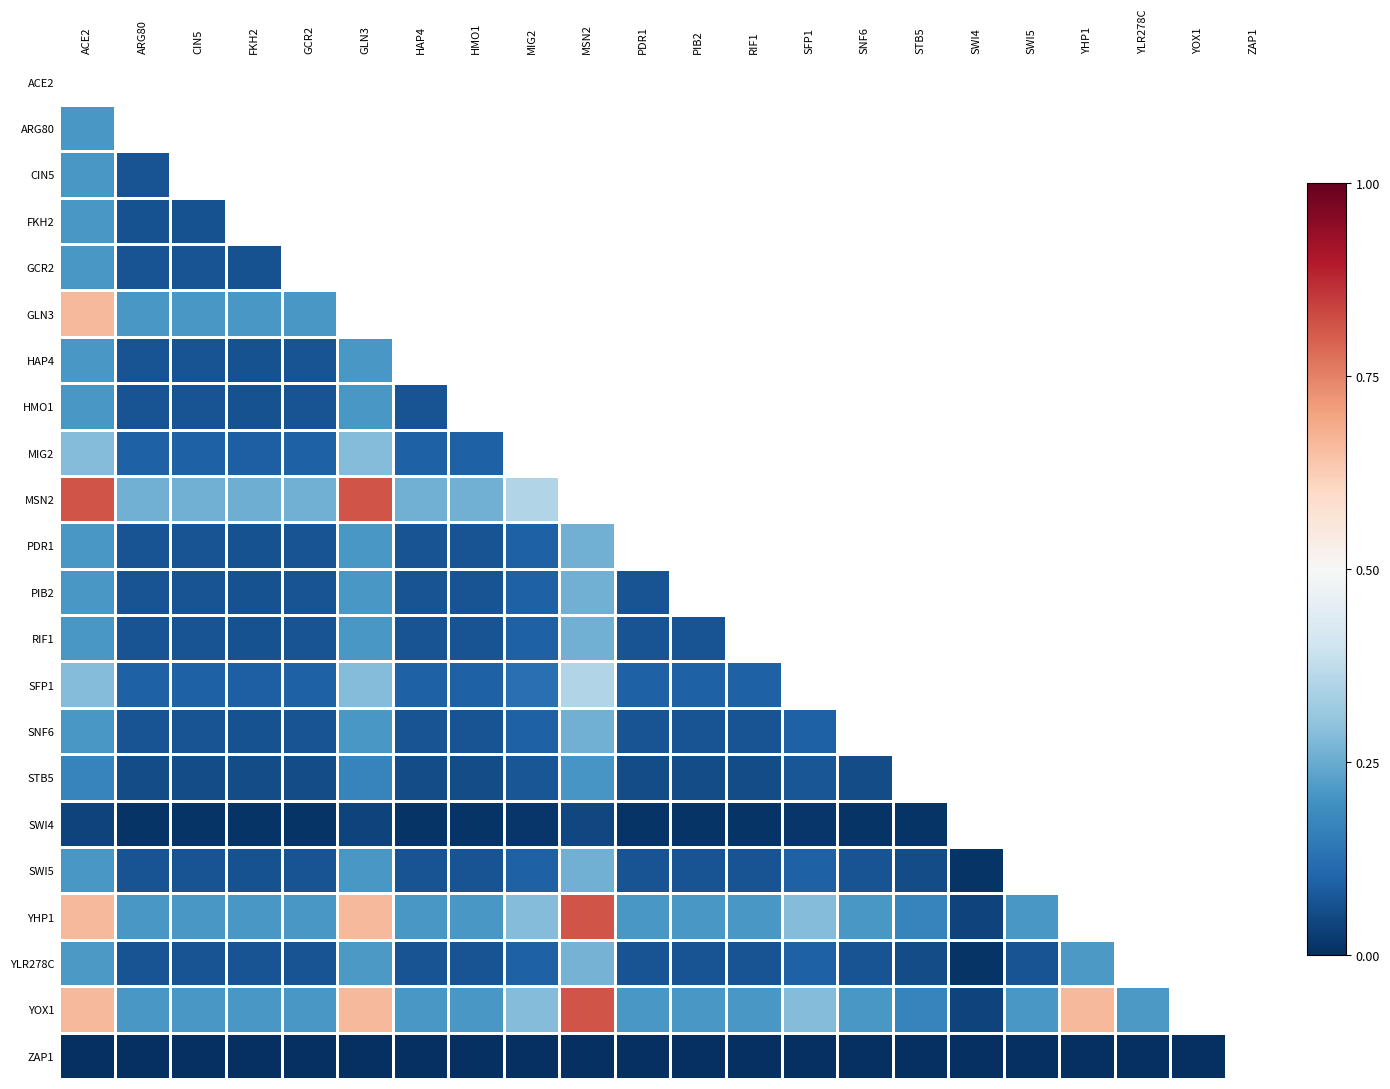

Which series has the widest spread of values?

MSN2